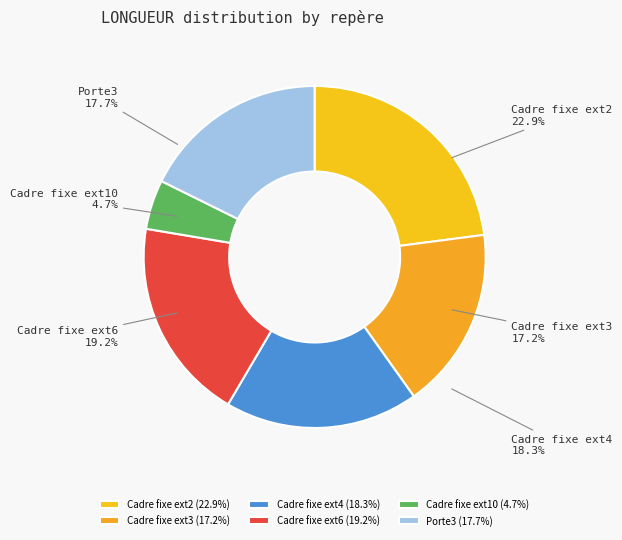

Does Cadre fixe ext10 account for over 50% of the chart?

No